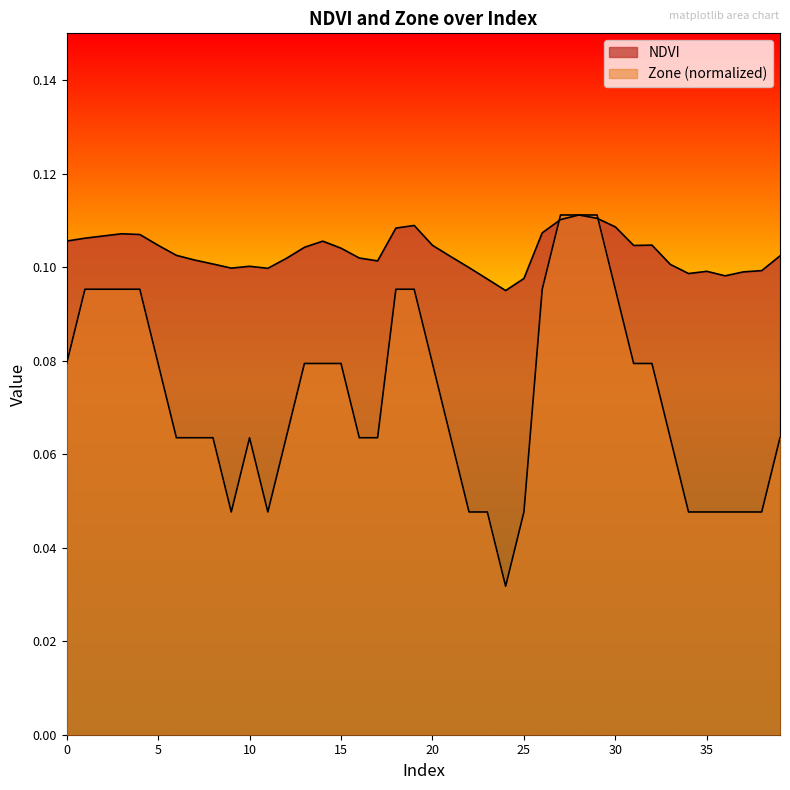

How many interior local valleys does the NDVI series have?

7